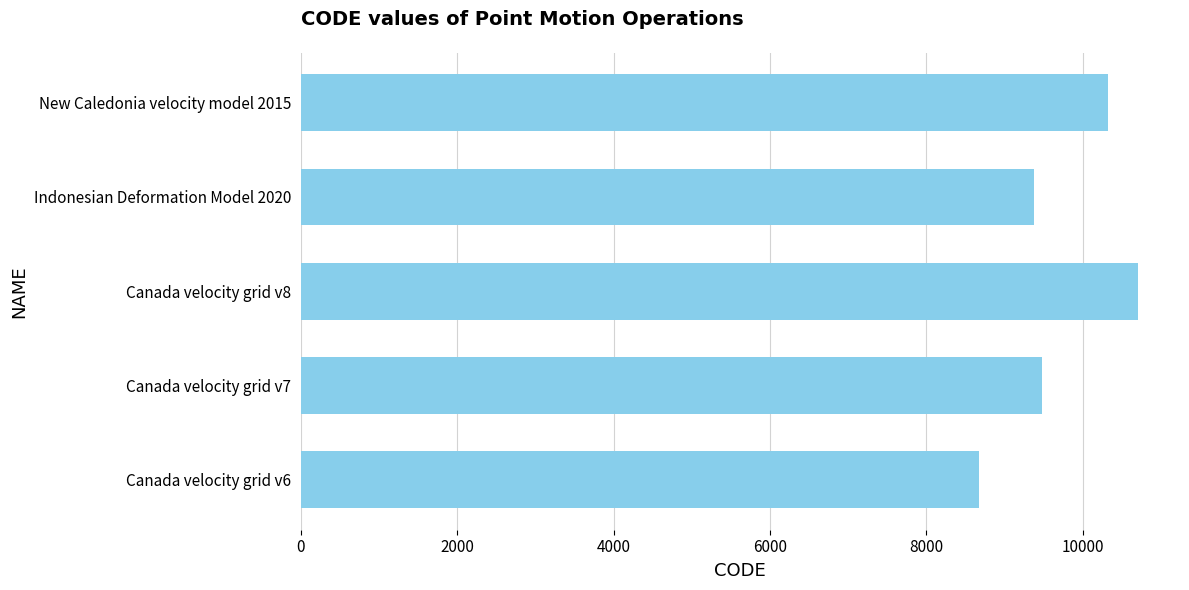

What is the difference between the maximum and minimum values?

2031